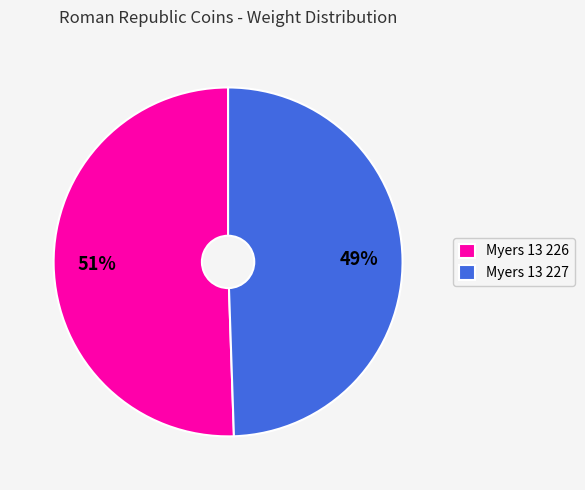

To the nearest percent, what percentage of the pie is Myers 13 226?

51%